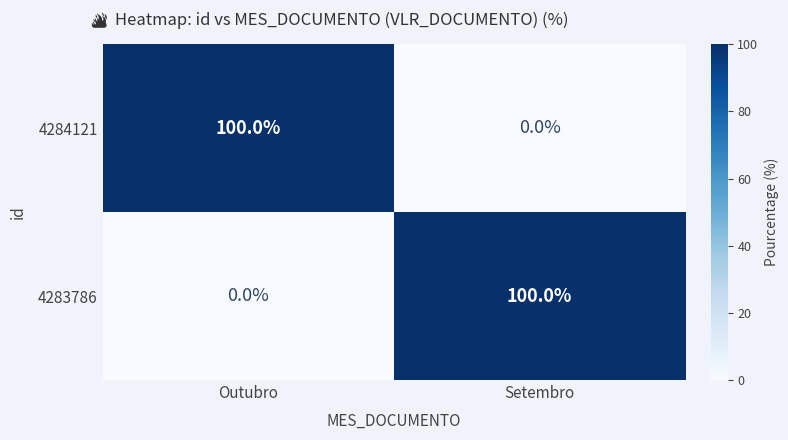

What is the difference between the 4284121 values at Outubro and Setembro?

100